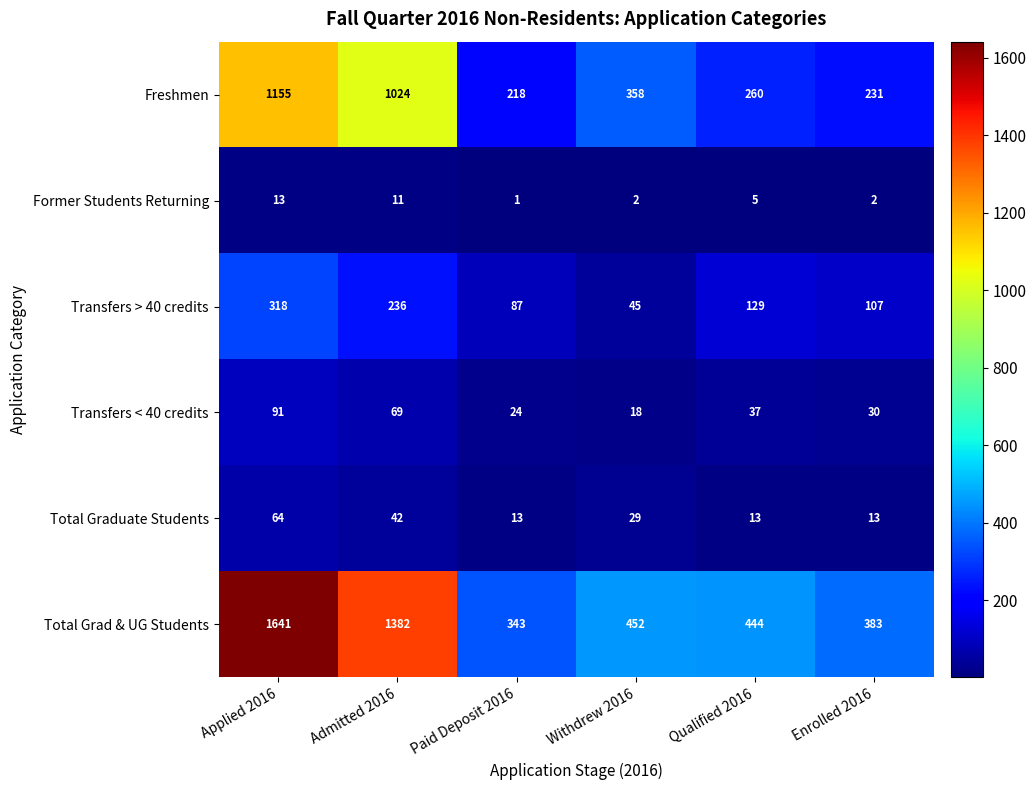

What is the spread (max minus min) of values at Admitted 2016?

1371